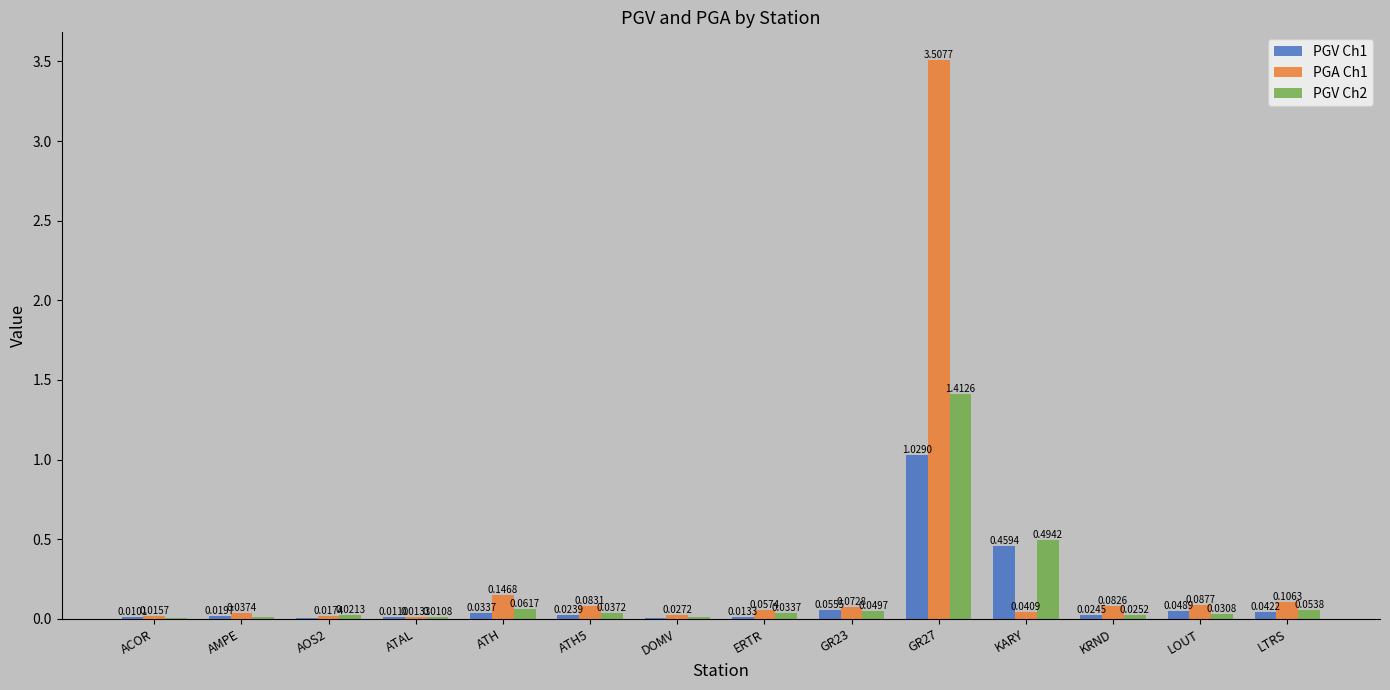

Which series has the largest total across all categories?

PGA Ch1